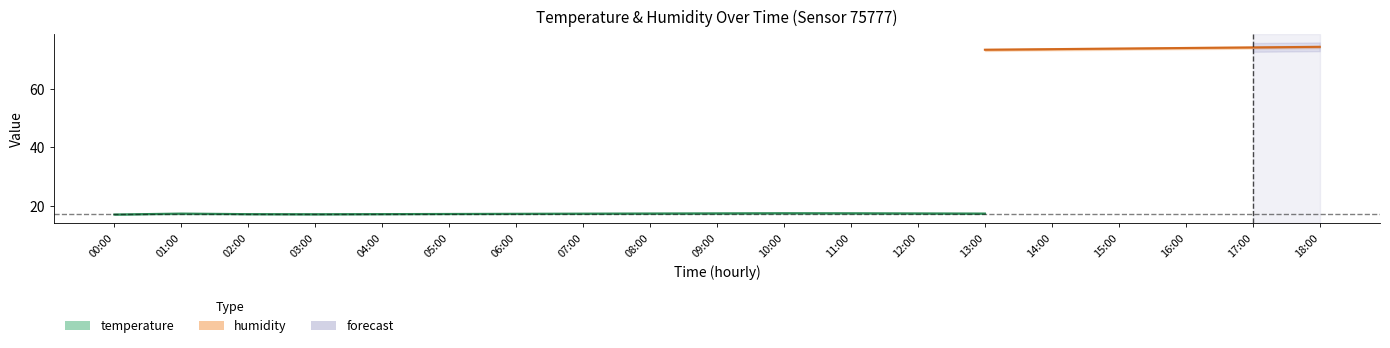

True or false: temperature_lower has a value of 16.9 at 18:00.

True